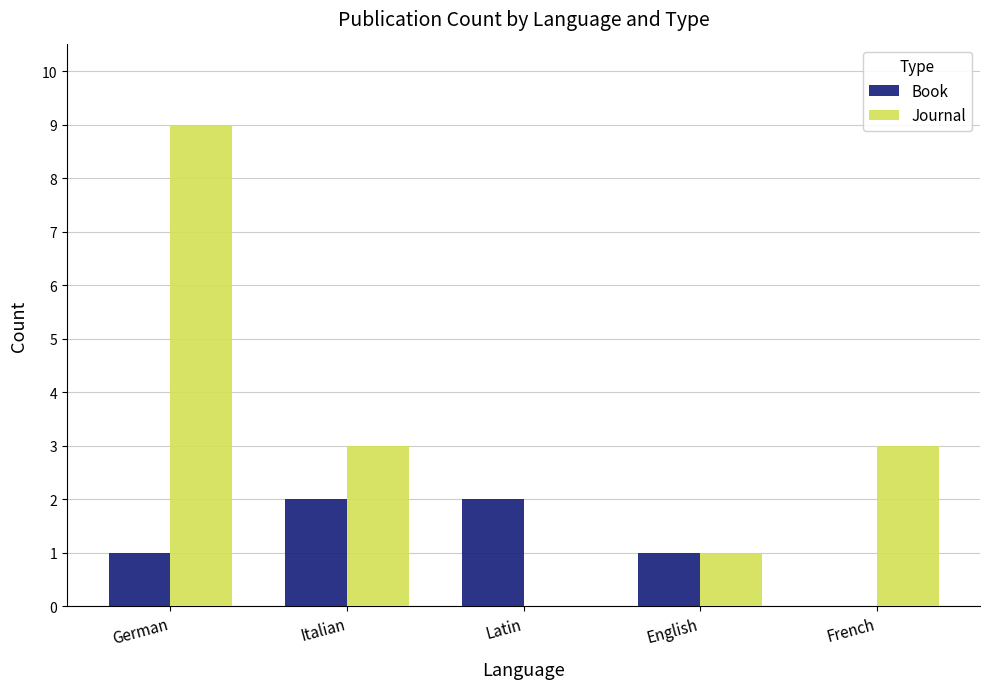

Count the Book values in the range 1 to 2.

4